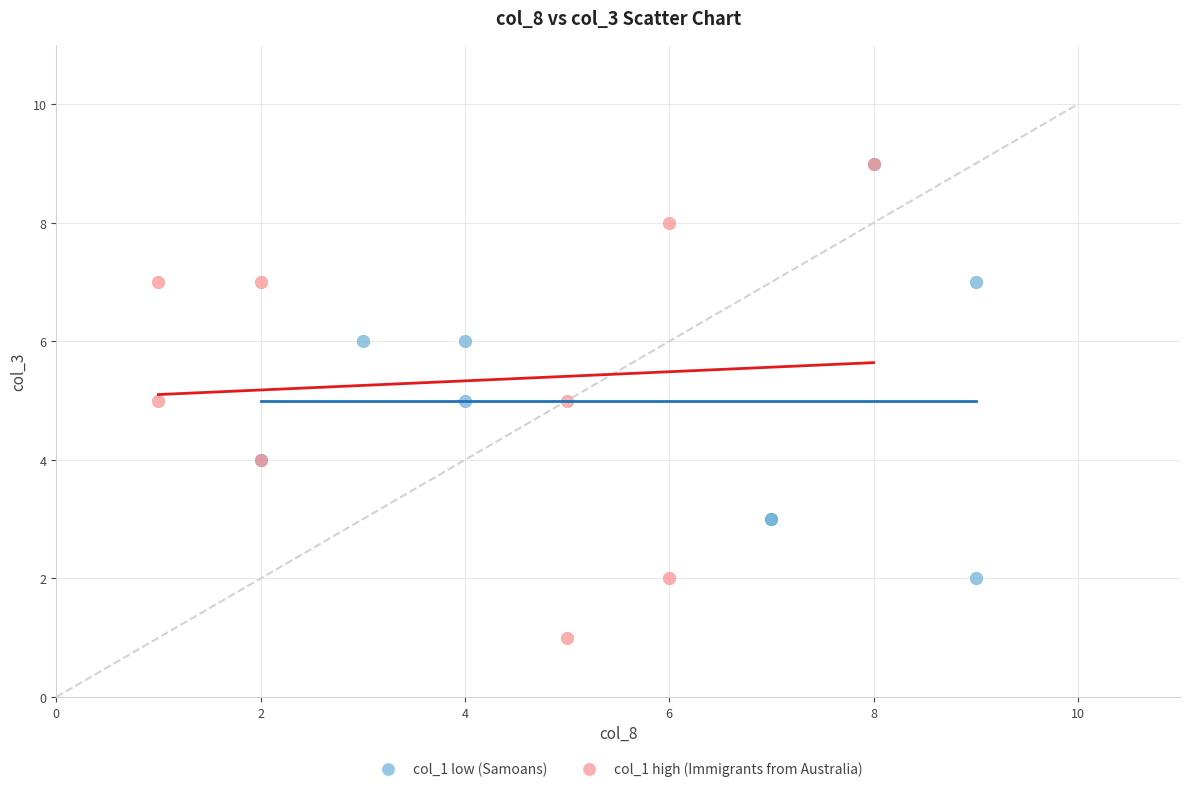

Which series reaches the minimum Y coordinate?

col_1 high (Immigrants from Australia)